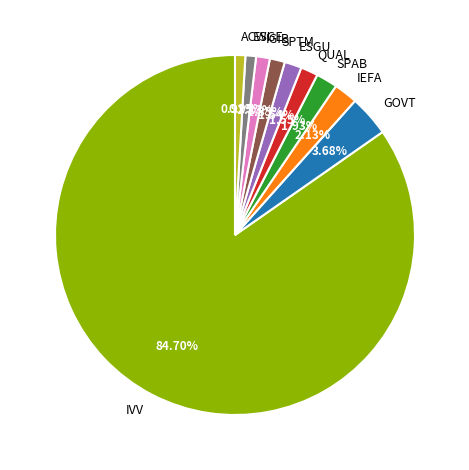

To the nearest percent, what percentage of the pie is SPTM?

1%